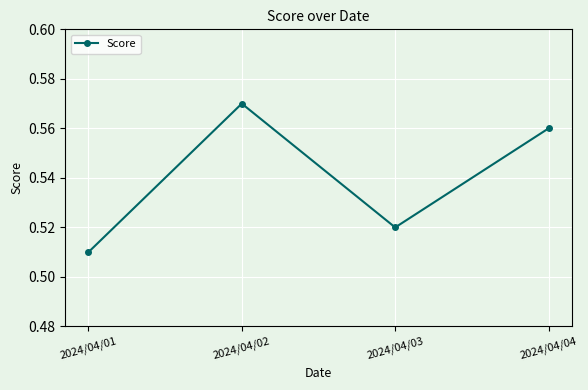

The chart shows a value of 0.3 at 2024/04/03. True or false?

False